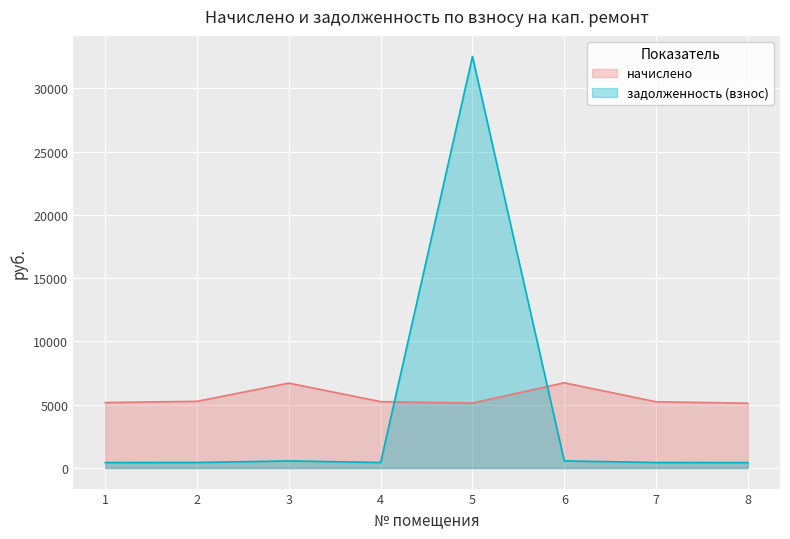

What is the sum of all начислено values?

44618.8